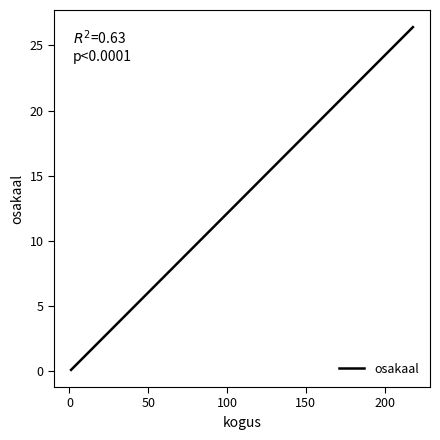

The chart shows a value of 4.4 at 7. True or false?

False